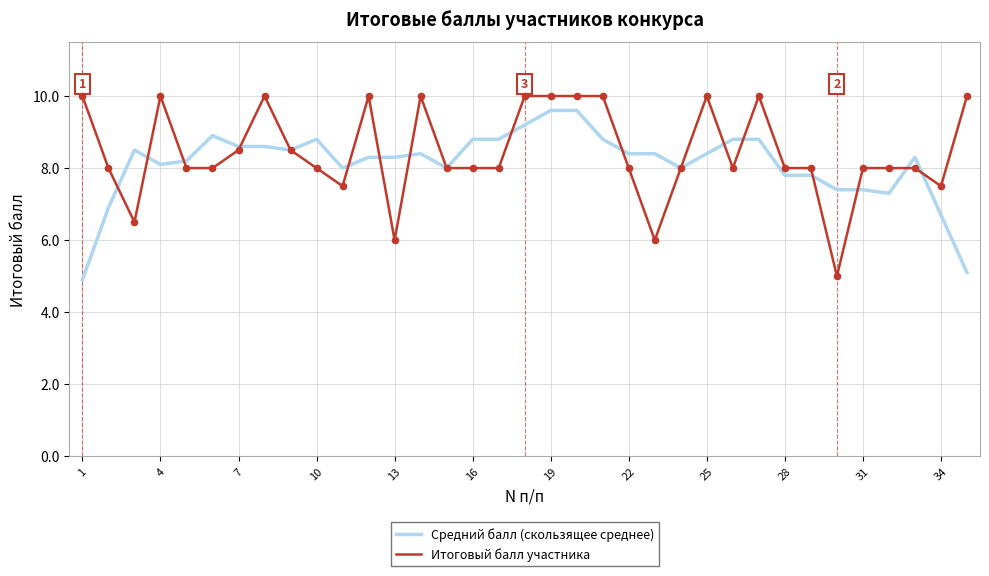

What is the lowest value of the Средний балл (скользящее среднее) series?

4.9